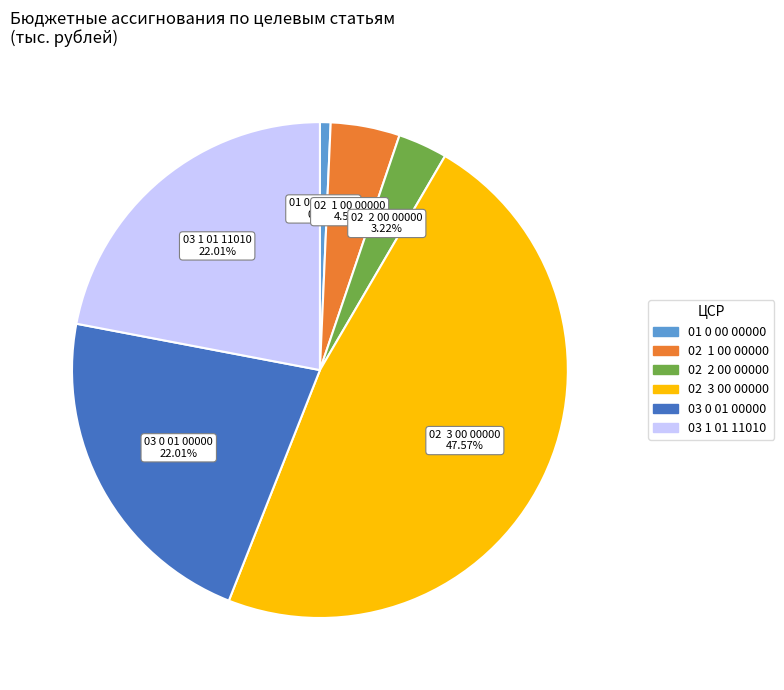

Does 02 2 00 00000 account for over 50% of the chart?

No